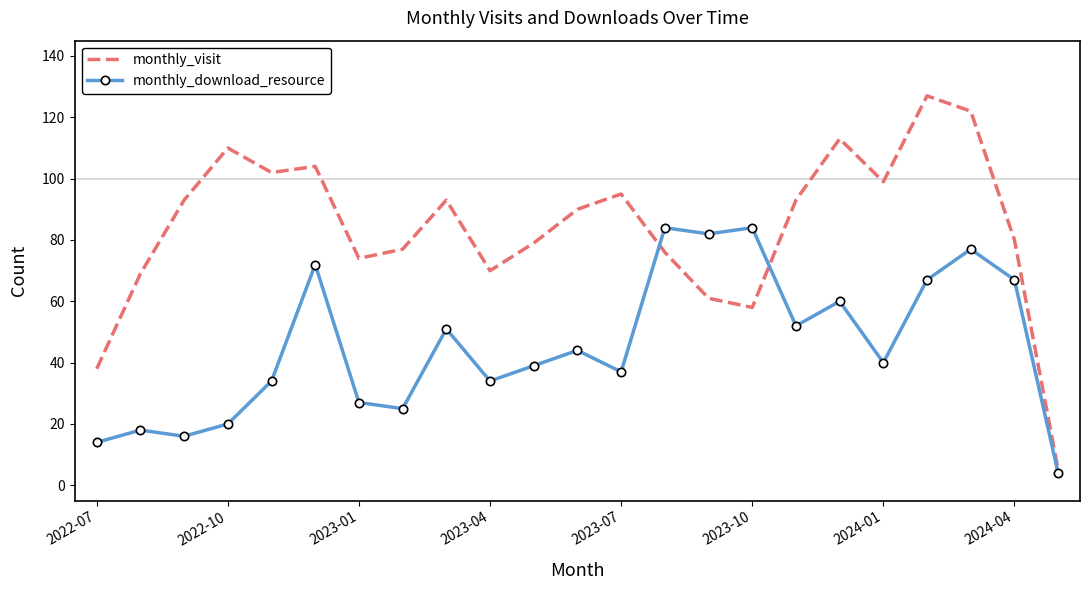

Which series has the largest range (max minus min)?

monthly_visit